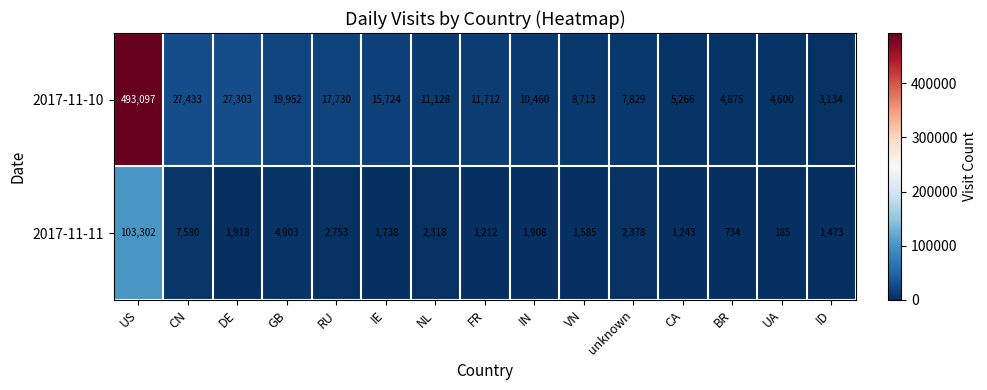

Which series has the largest range (max minus min)?

2017-11-10